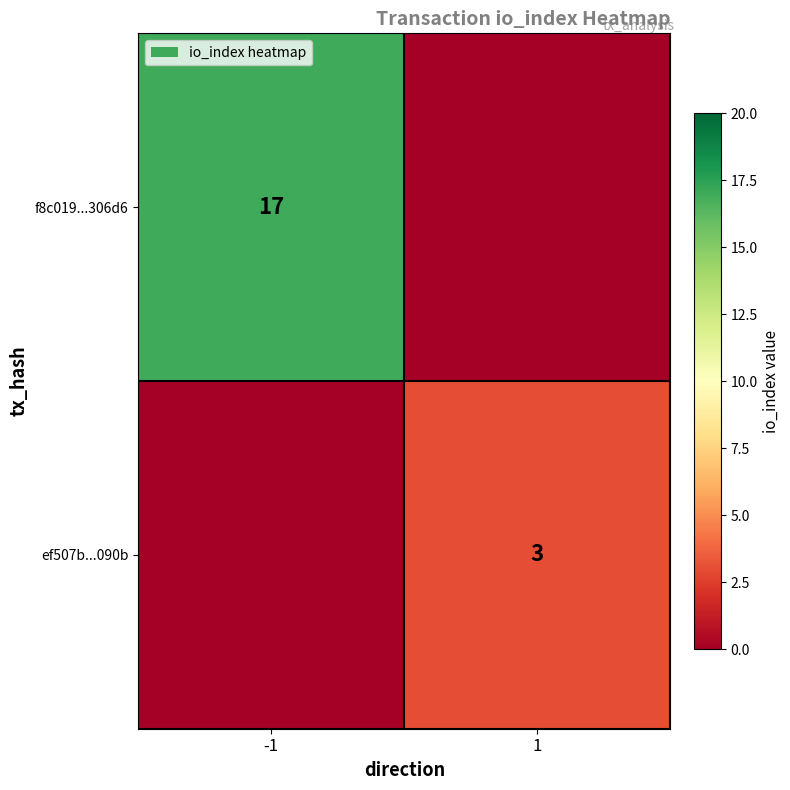

What is the total value across all series at -1?

17